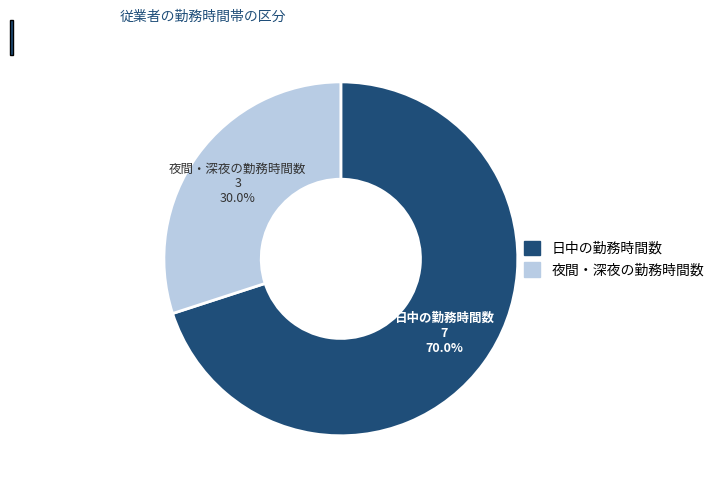

Do 日中の勤務時間数 and 夜間・深夜の勤務時間数 together represent more than half of the pie?

Yes